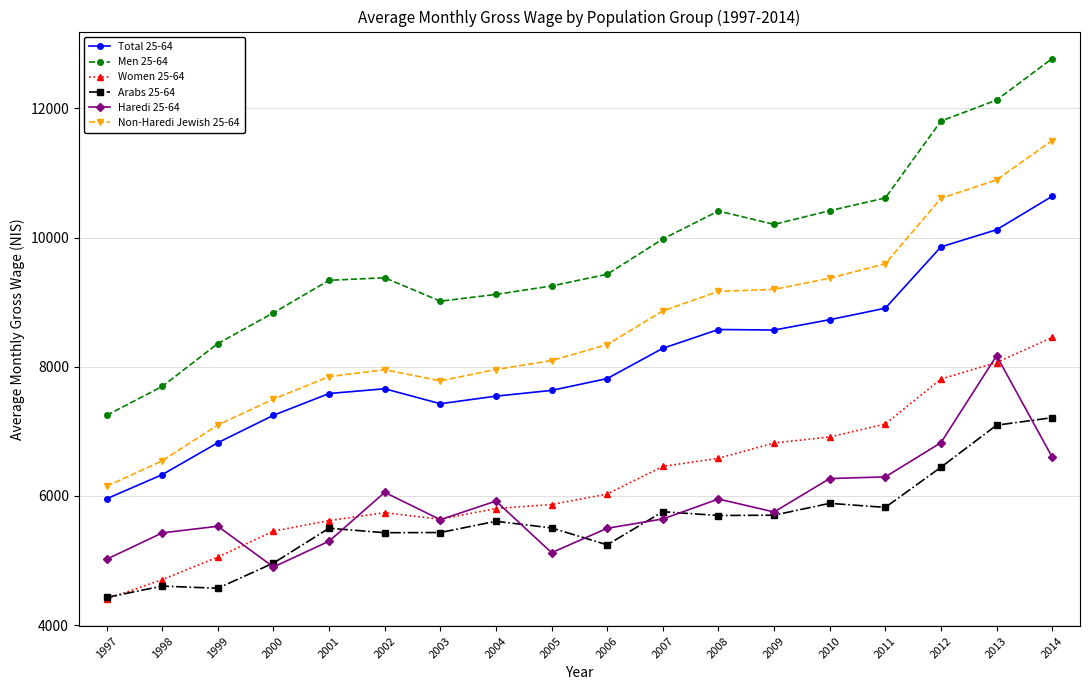

True or false: Men 25-64 and Non-Haredi Jewish 25-64 intersect in this chart.

False